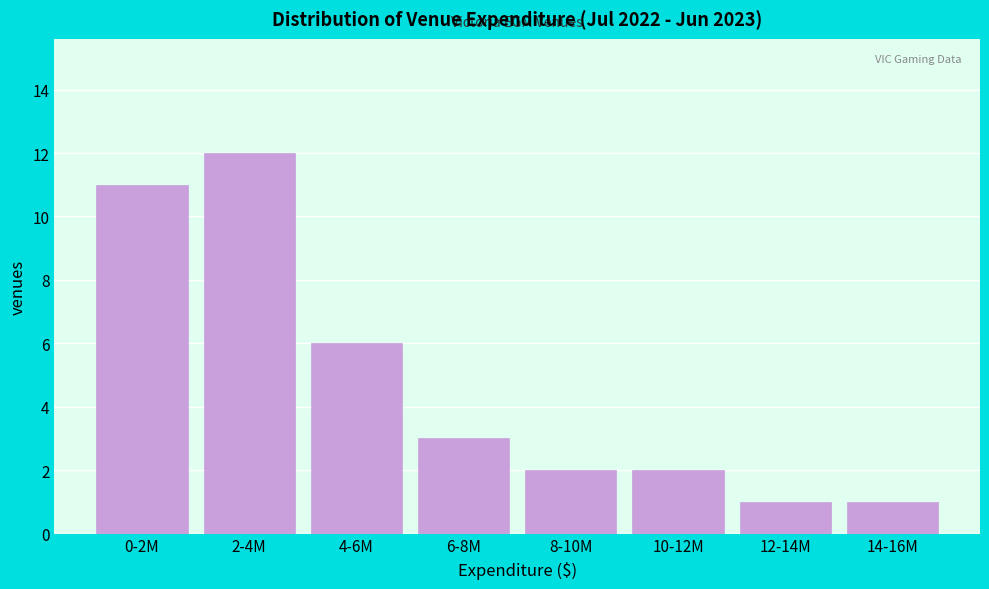

Reading left to right, list all the values displayed in this chart.

11	12	6	3	2	2	1	1